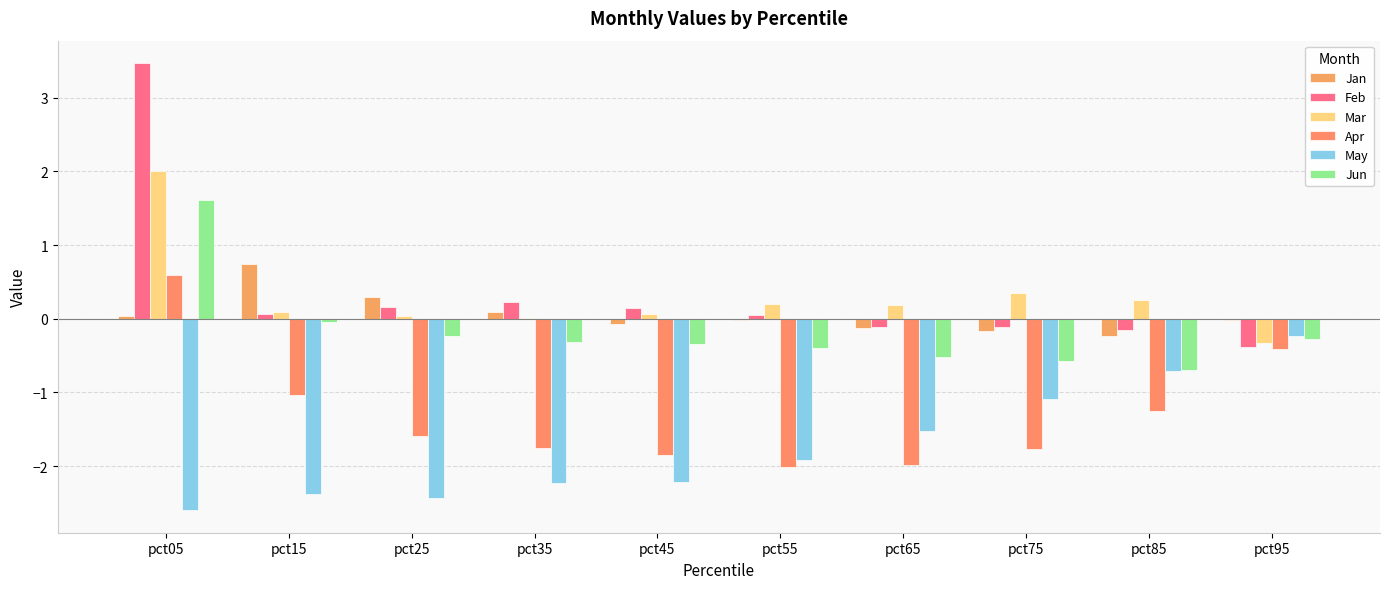

At which category is the sum across all series the highest?

pct05